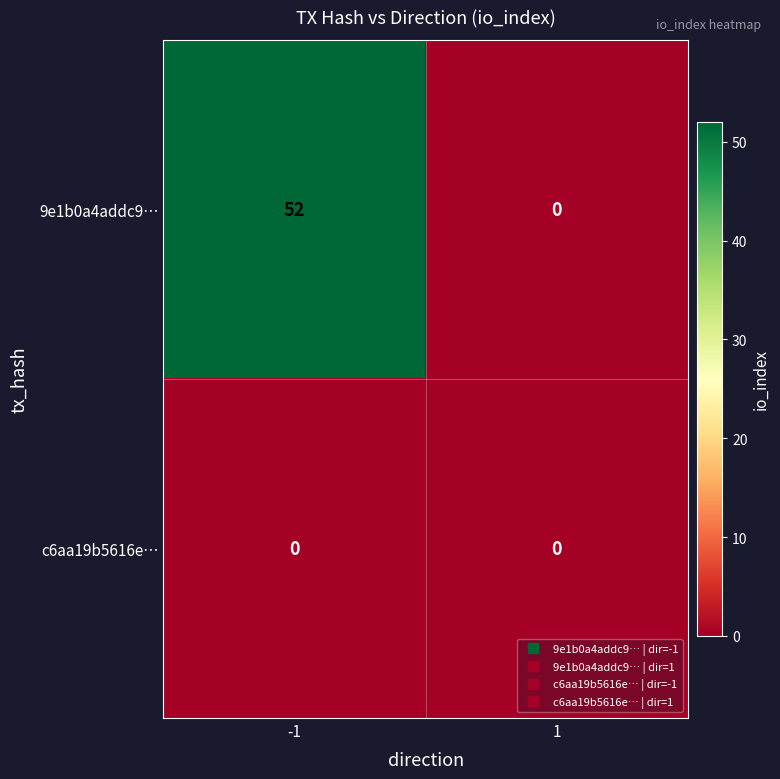

What is the greatest value displayed?

52